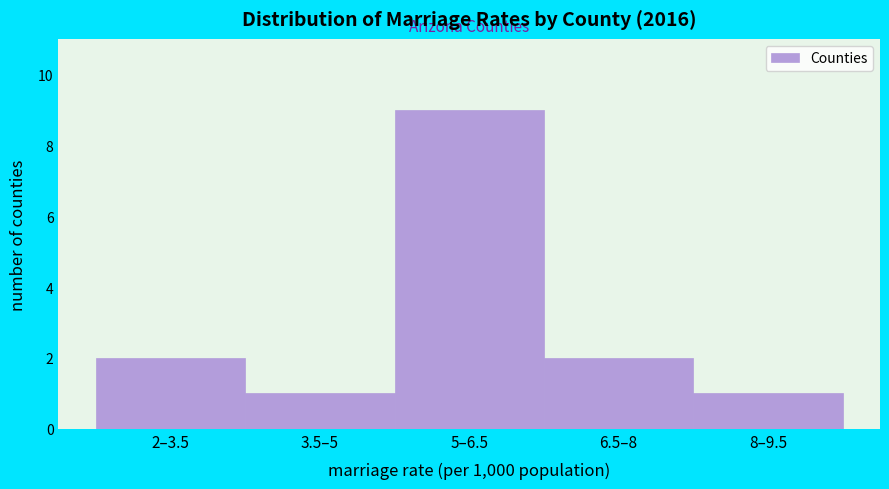

Reading left to right, transcribe all the data shown in this chart.

2–3.5=2	3.5–5=1	5–6.5=9	6.5–8=2	8–9.5=1